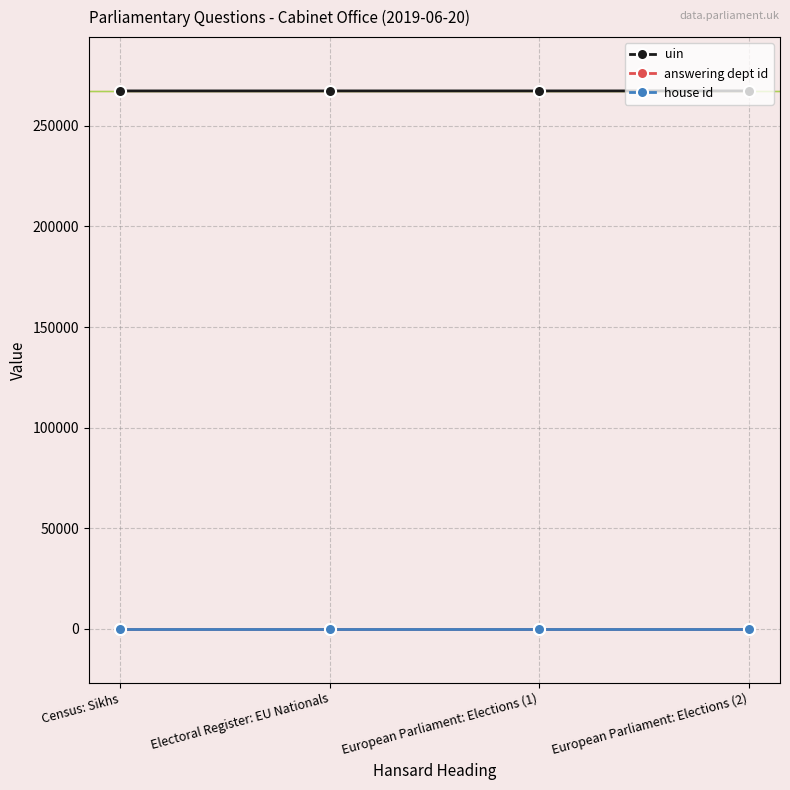

The value of uin at Electoral Register: EU Nationals is 267294. True or false?

True